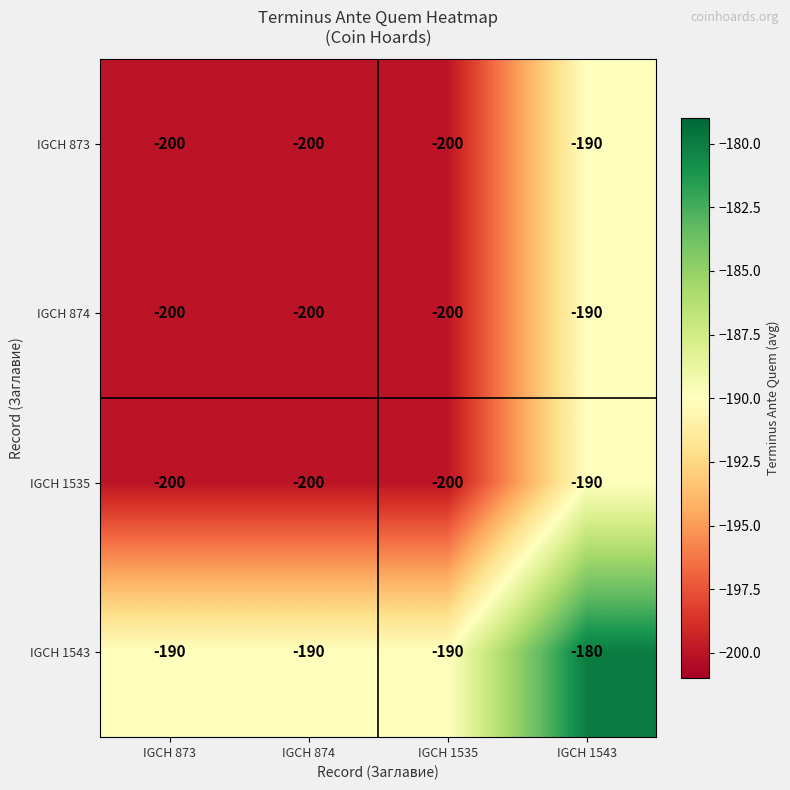

Count the number of categories in the chart.

4